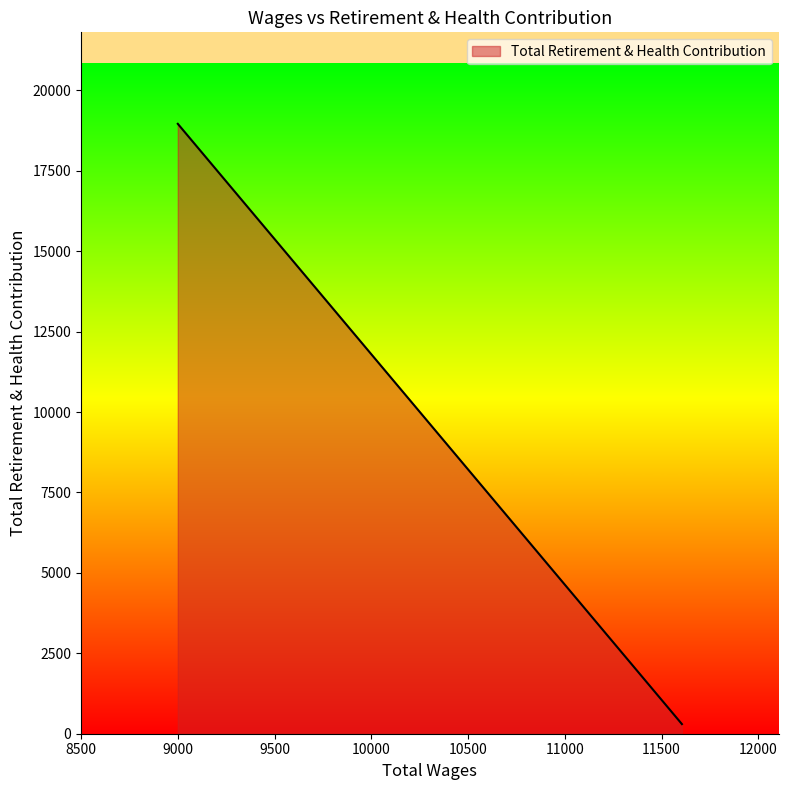

Which label corresponds to the smallest value in the chart?

11605.0